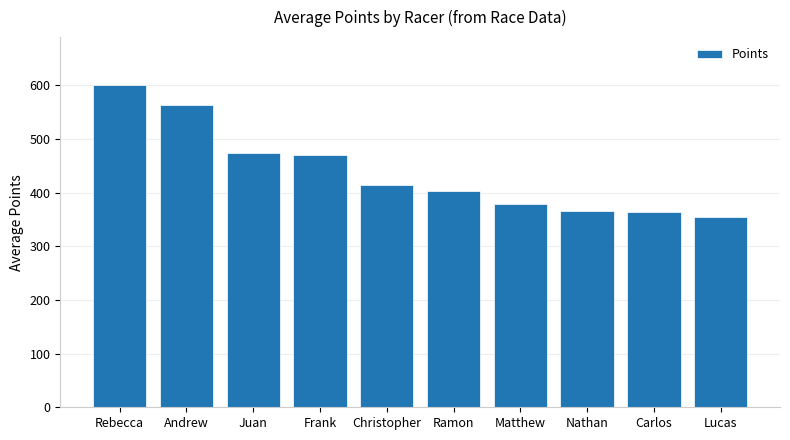

What is the sum of all values?

4390.6